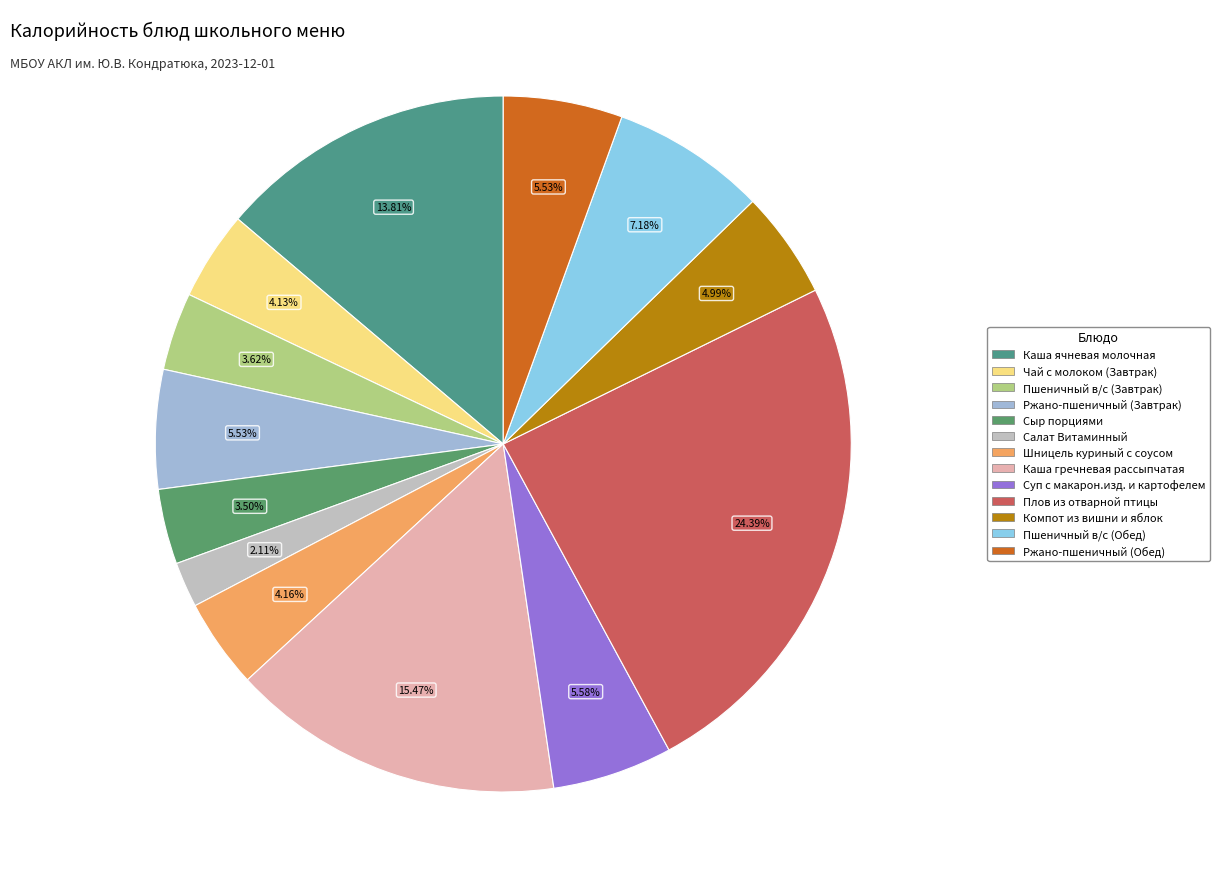

To the nearest percent, what is the difference between the largest and smallest slice percentages?

22%